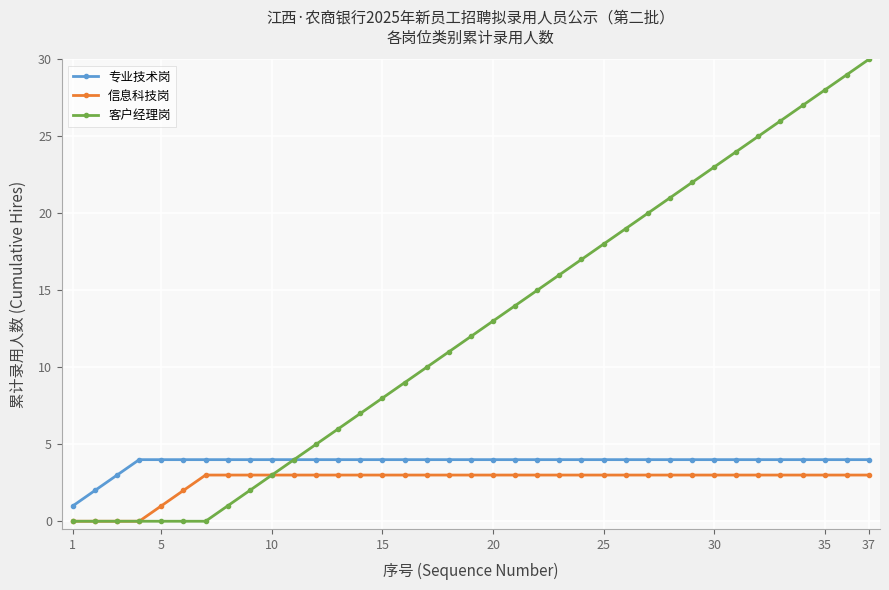

Count the 专业技术岗 values in the range 4 to 5.

34